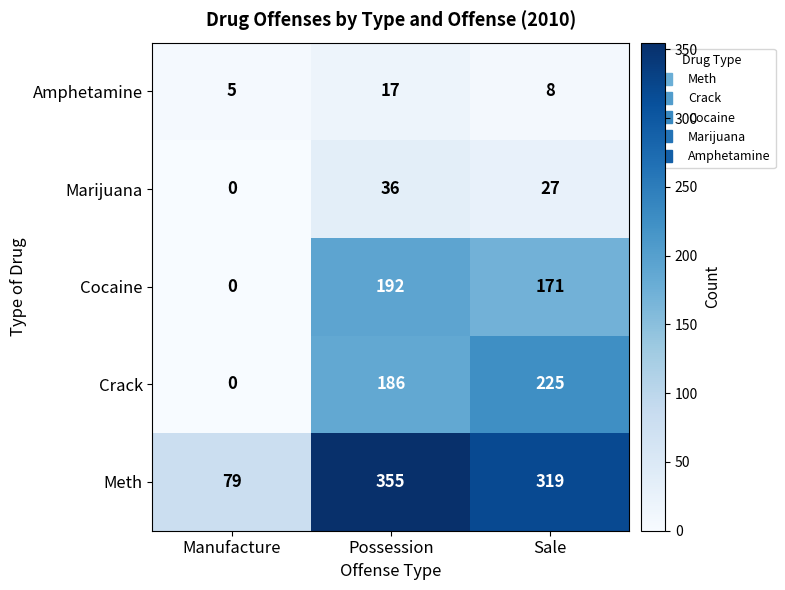

Rank the series at Possession from highest to lowest value.

Meth, Cocaine, Crack, Marijuana, Amphetamine